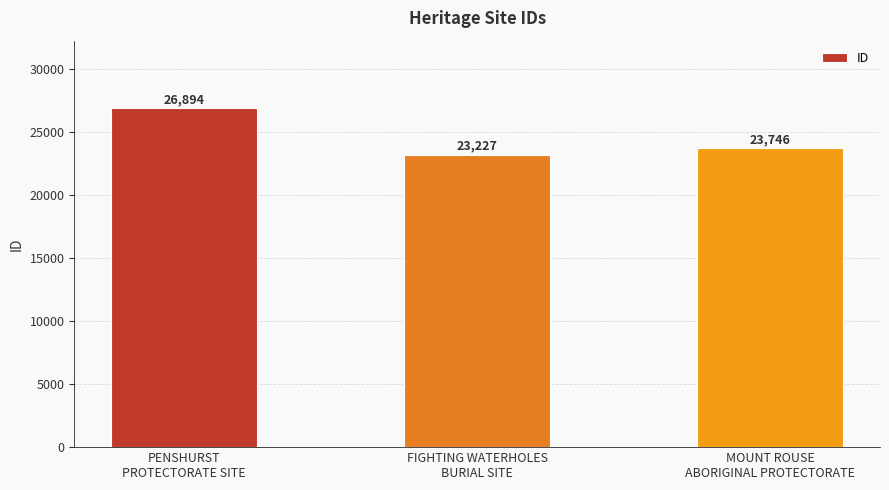

List the labels in order of value, largest first.

PENSHURST
PROTECTORATE SITE, MOUNT ROUSE
ABORIGINAL PROTECTORATE, FIGHTING WATERHOLES
BURIAL SITE